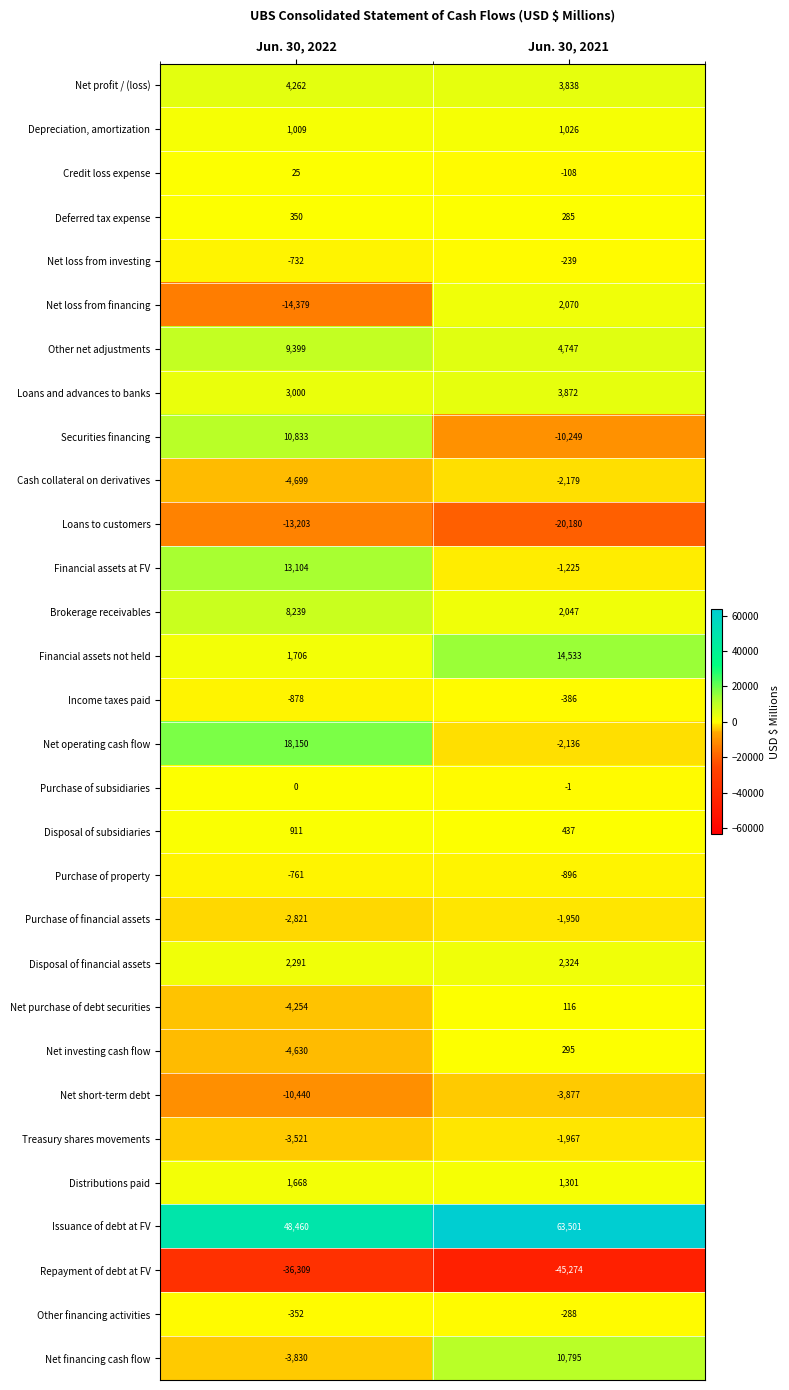

Rank the series at Jun. 30, 2021 from highest to lowest value.

Issuance of debt at FV, Financial assets not held, Net financing cash flow, Other net adjustments, Loans and advances to banks, Net profit / (loss), Disposal of financial assets, Net loss from financing, Brokerage receivables, Distributions paid, Depreciation, amortization, Disposal of subsidiaries, Net investing cash flow, Deferred tax expense, Net purchase of debt securities, Purchase of subsidiaries, Credit loss expense, Net loss from investing, Other financing activities, Income taxes paid, Purchase of property, Financial assets at FV, Purchase of financial assets, Treasury shares movements, Net operating cash flow, Cash collateral on derivatives, Net short-term debt, Securities financing, Loans to customers, Repayment of debt at FV